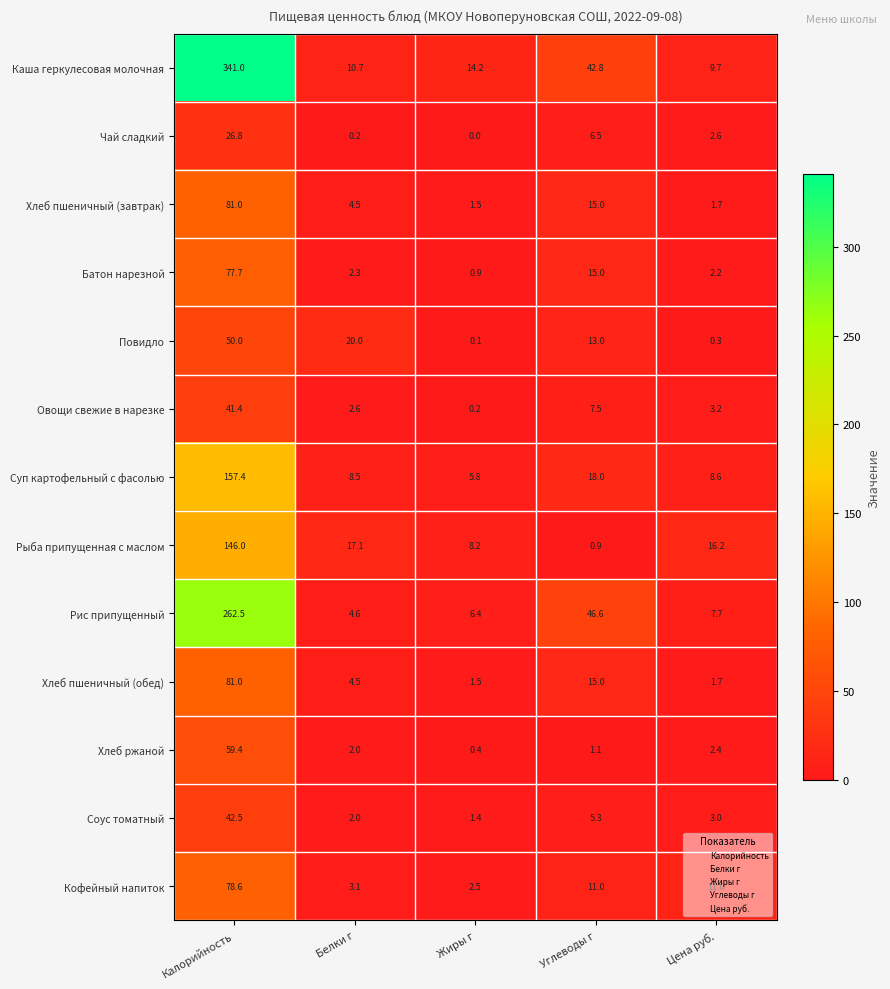

At which label is Рис припущенный closest to 133?

Углеводы г